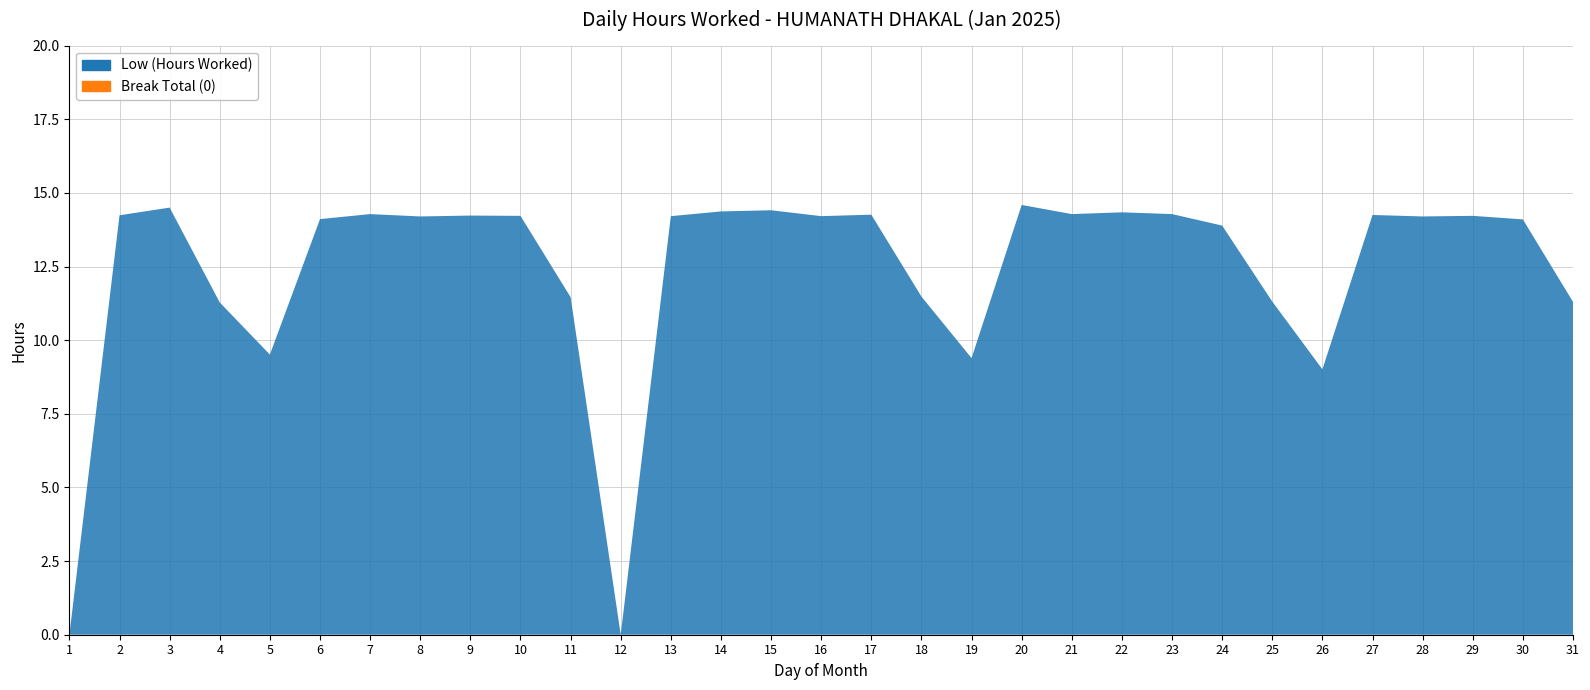

Reading right to left, list all the values displayed in this chart.

Low (Hours Worked): 11.3	14.1	14.2	14.2	14.2	9.0	11.3	13.9	14.3	14.3	14.3	14.6	9.4	11.5	14.3	14.2	14.4	14.4	14.2	0.0	11.5	14.2	14.2	14.2	14.3	14.1	9.5	11.3	14.5	14.2	0.0
Break Total: 0.0	0.0	0.0	0.0	0.0	0.0	0.0	0.0	0.0	0.0	0.0	0.0	0.0	0.0	0.0	0.0	0.0	0.0	0.0	0.0	0.0	0.0	0.0	0.0	0.0	0.0	0.0	0.0	0.0	0.0	0.0